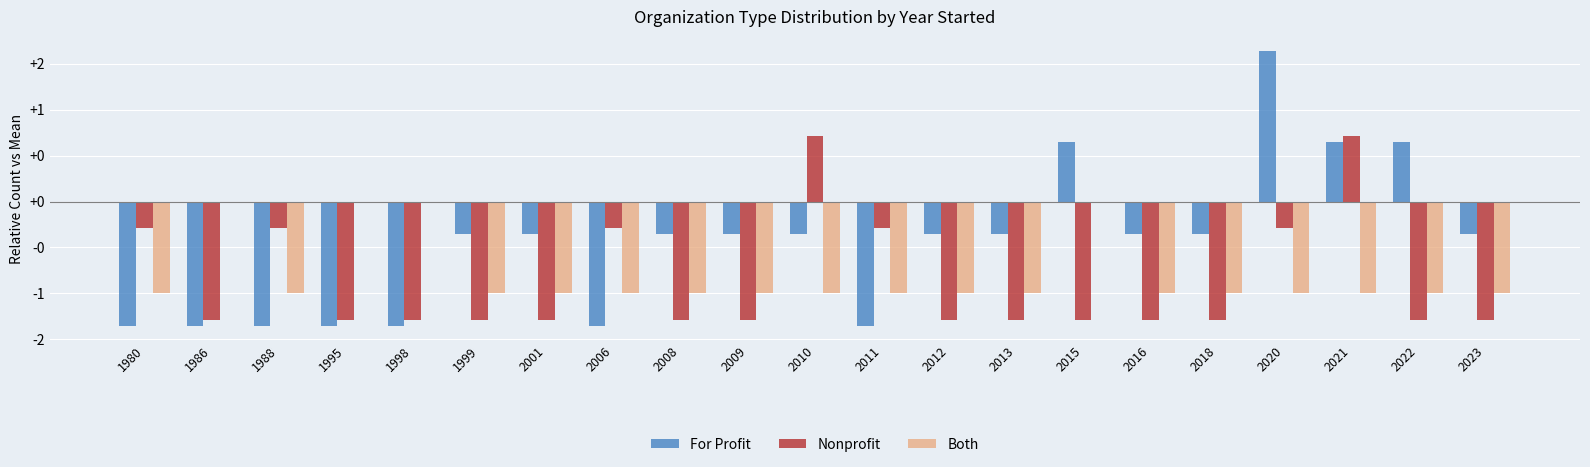

What are all the series names shown in the legend?

For Profit, Nonprofit, Both